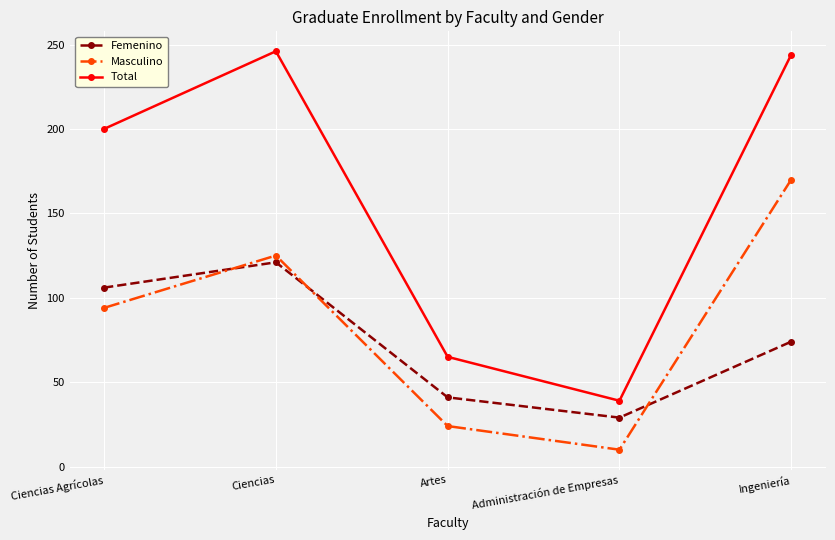

At which label is Masculino closest to 90?

Ciencias Agrícolas